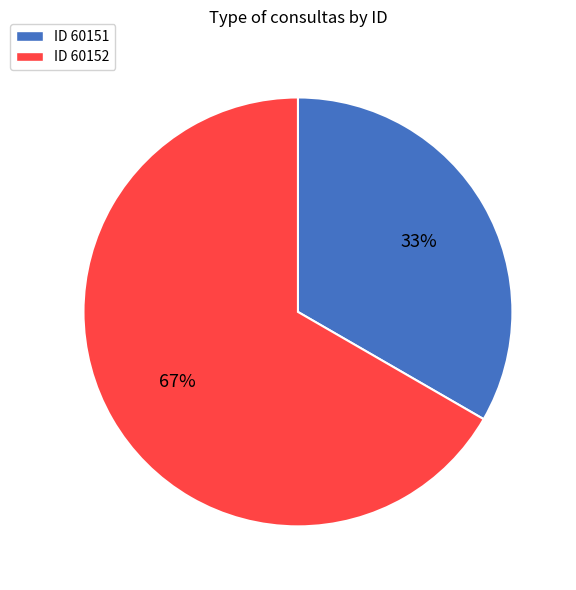

Which category has the smallest portion of the pie?

ID 60151